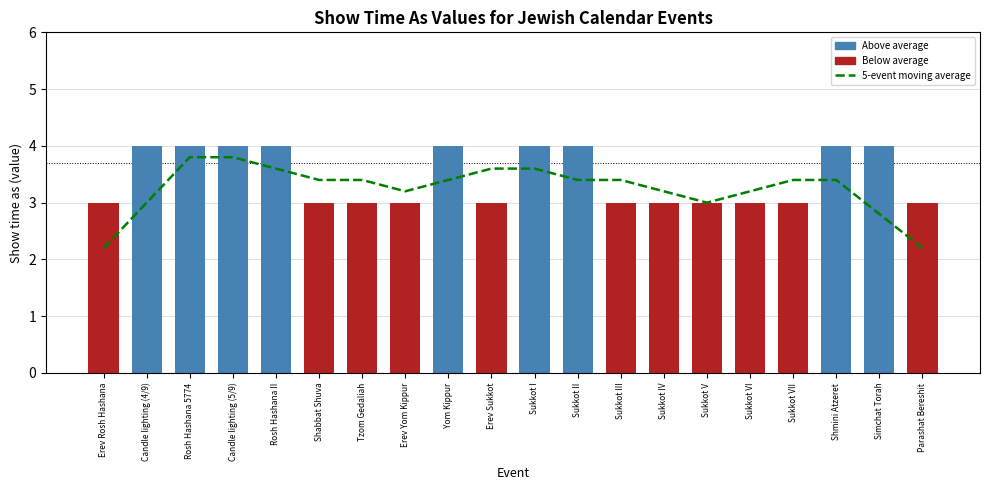

What is the label of the 12th bar from the left?

Sukkot II